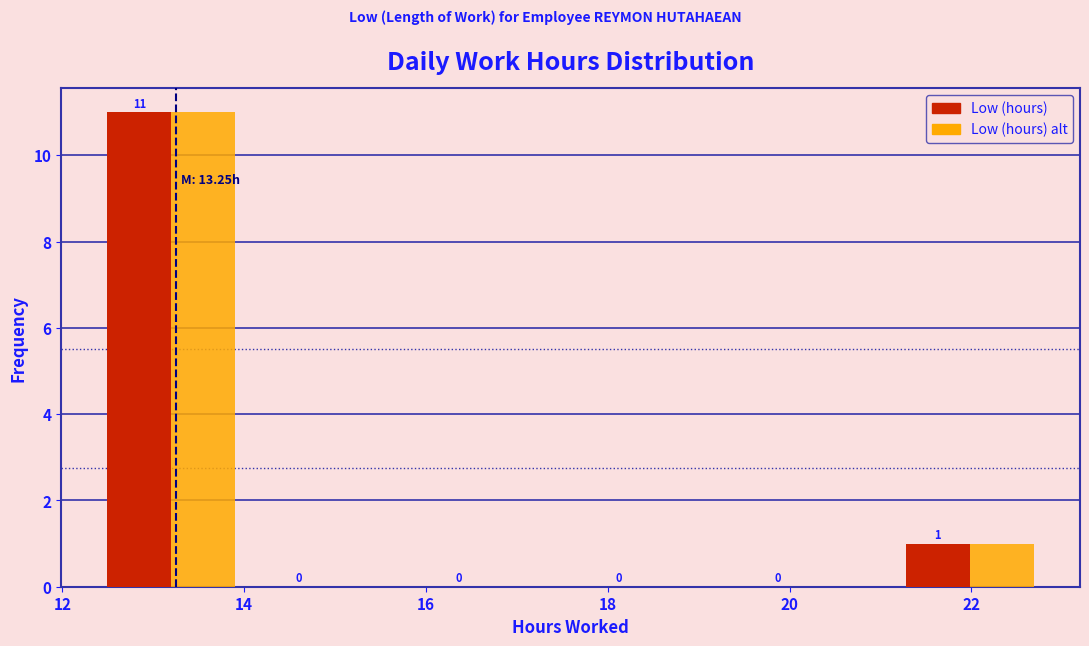

In the Low (hours) series, which range on the x-axis has the tallest bar?

12.4 to 14.0